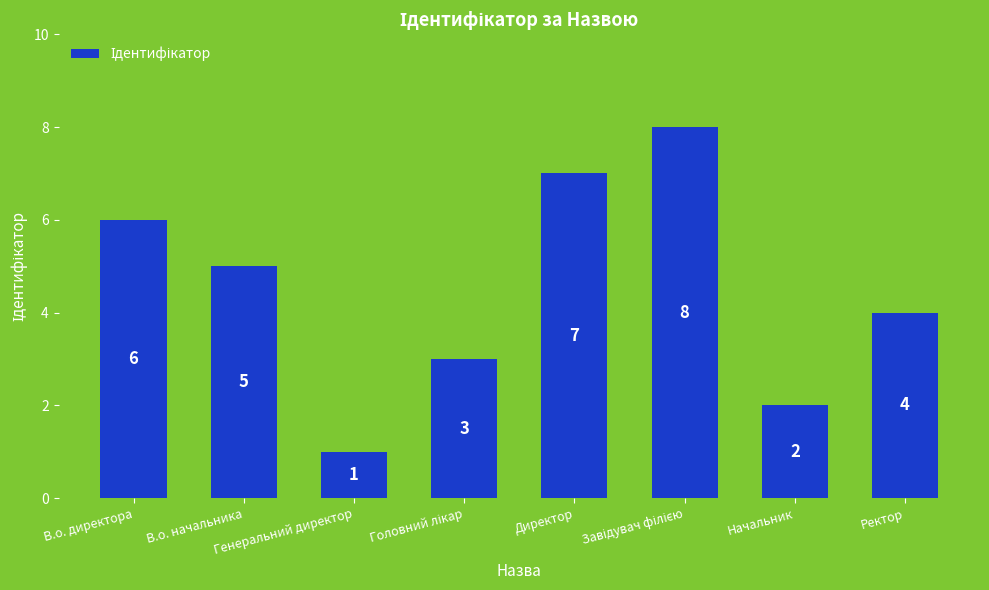

What is the sum of the values at Ректор and Генеральний директор?

5